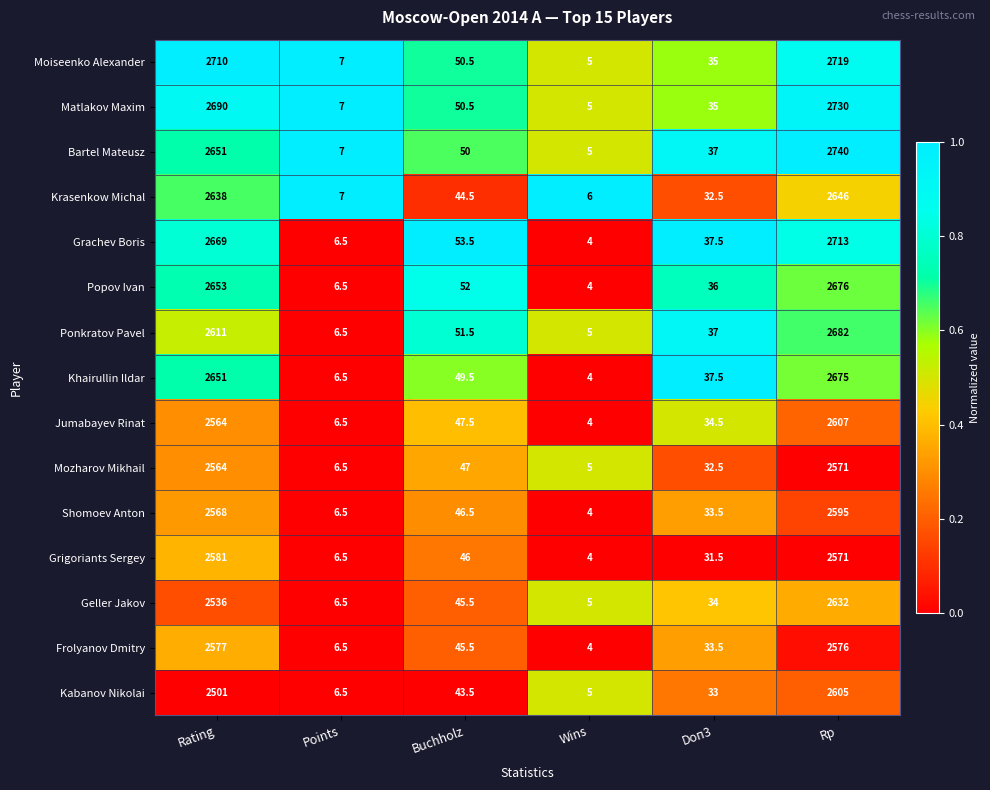

True or false: Grigoriants Sergey has a value of 5.5 at Wins.

False